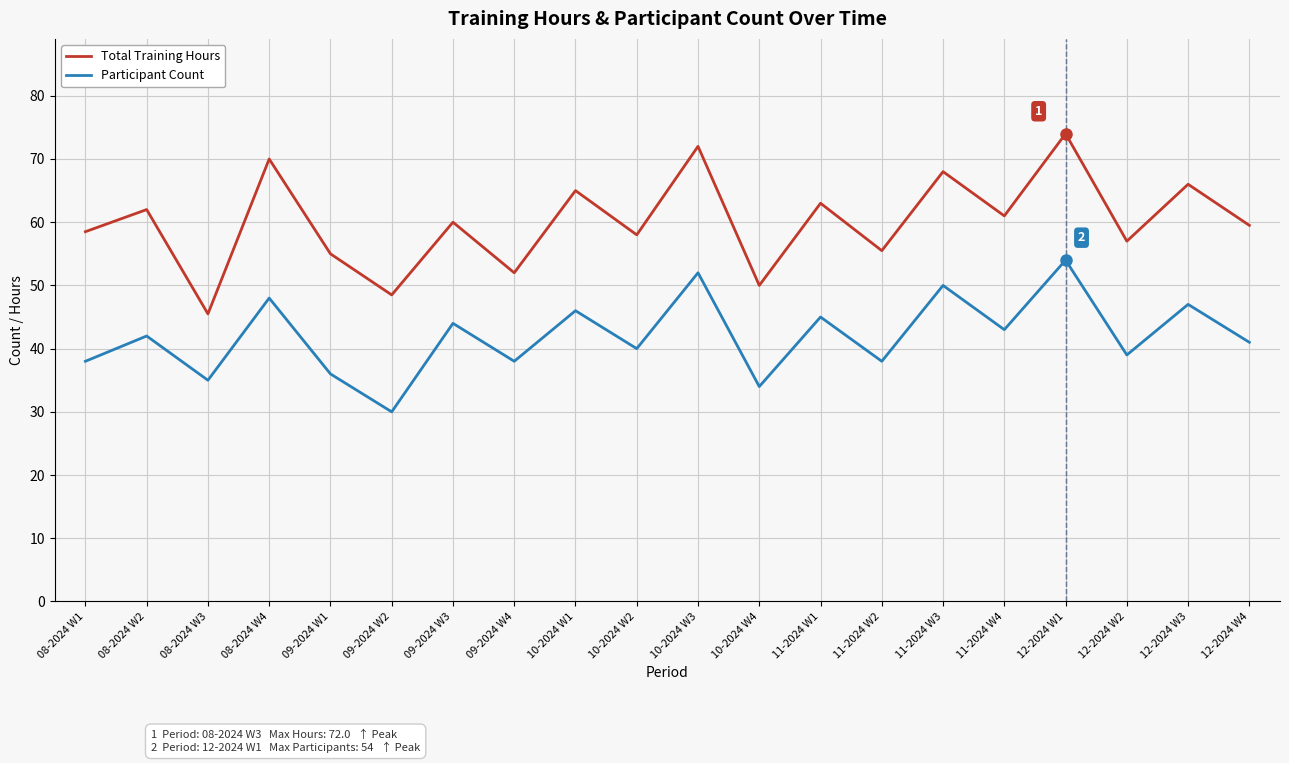

What position from the right is 09-2024 W4?

13